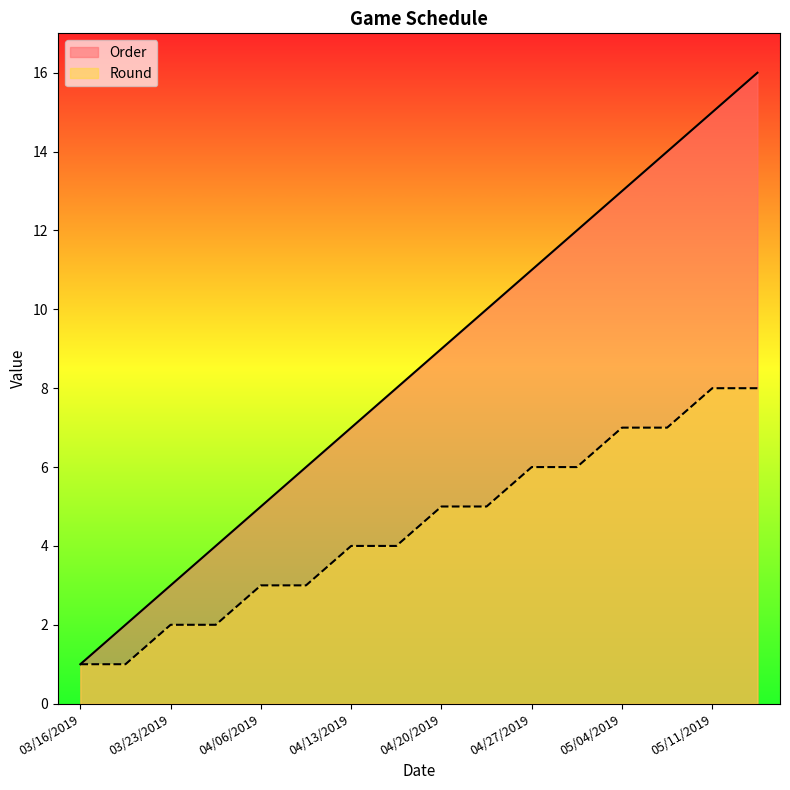

What is the value of the Order point at the 15th from the left?

15